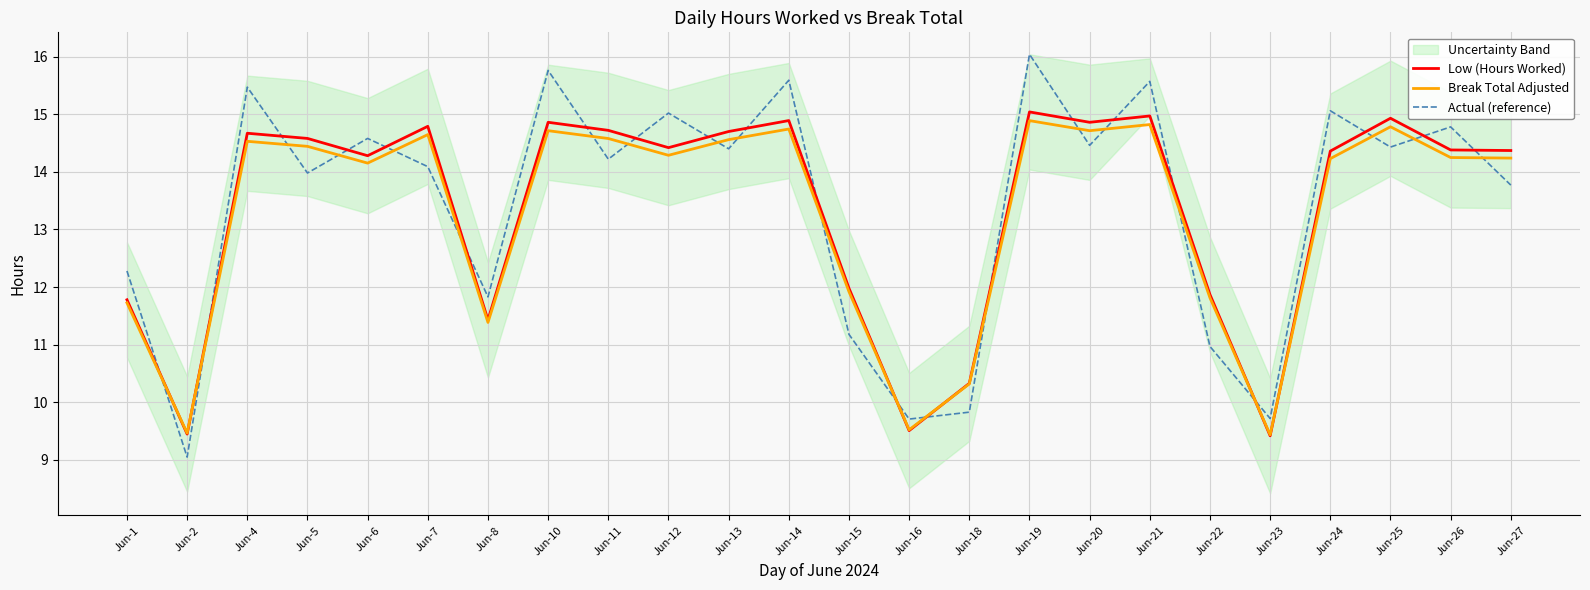

Which series has the largest range (max minus min)?

Actual (reference)